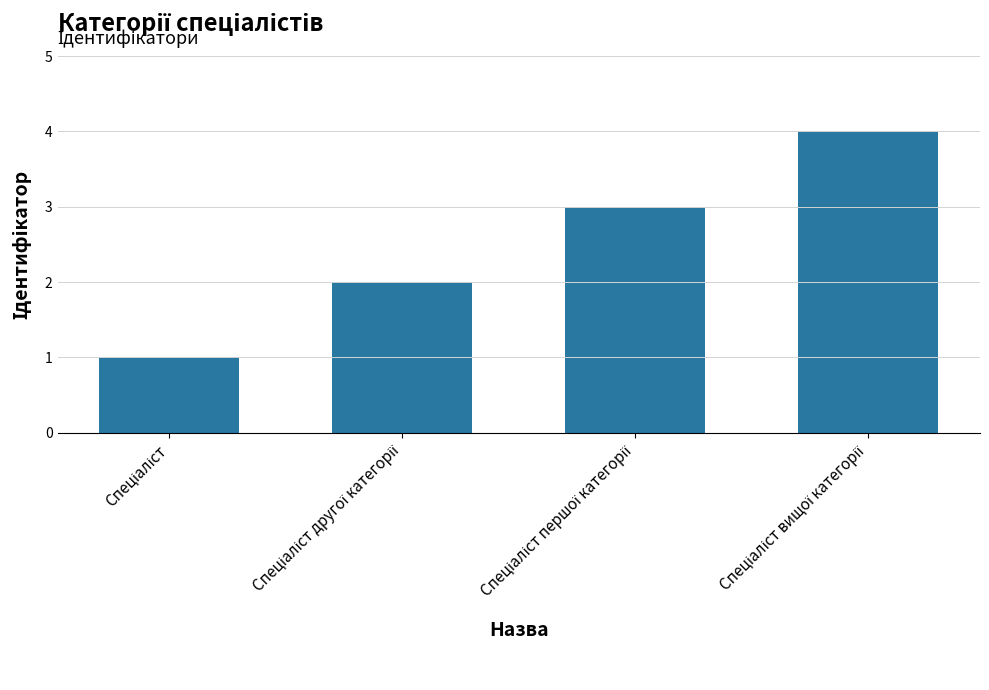

What is the difference between the maximum and minimum values?

3